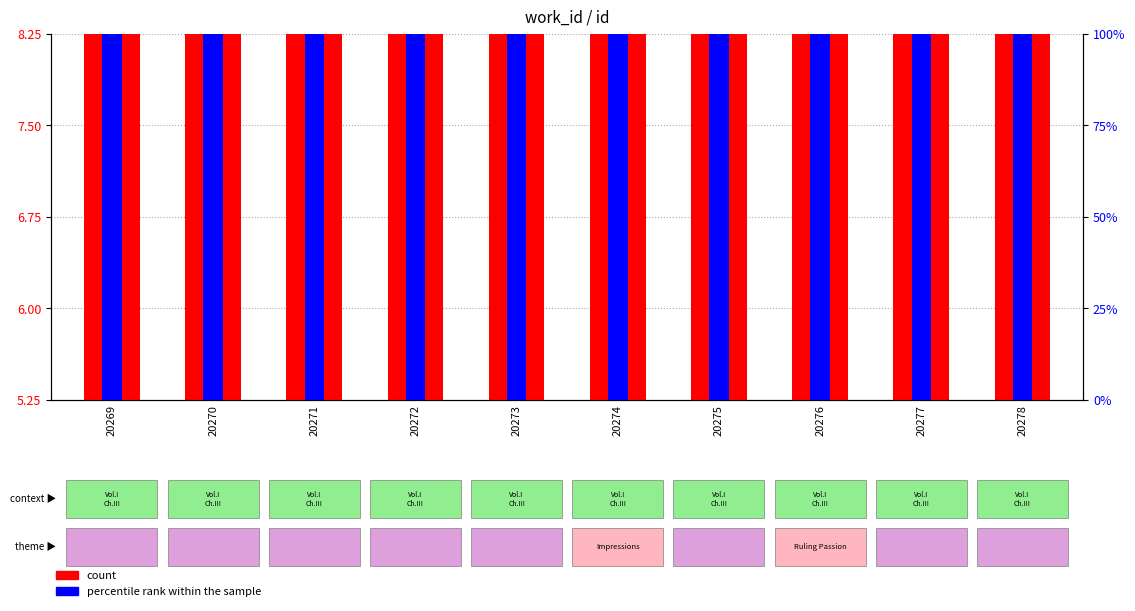

At which label does count reach its minimum?

20269